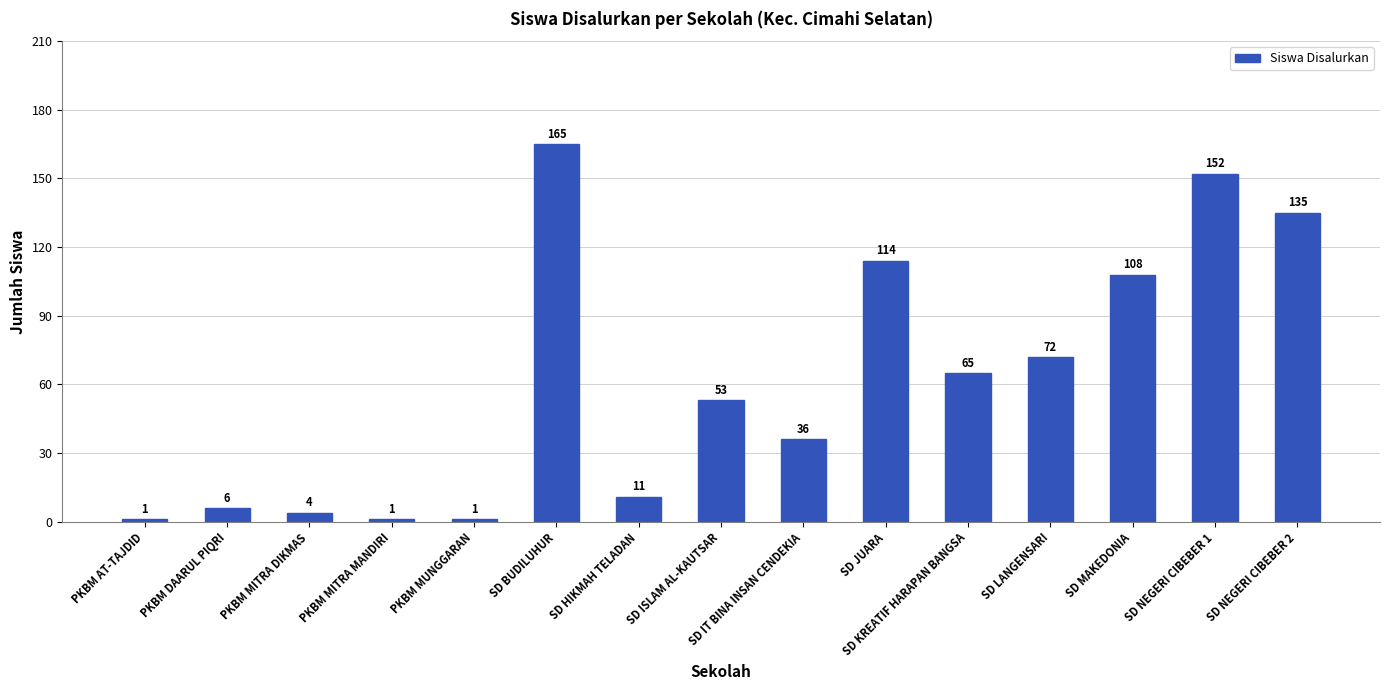

What is the average value?

62